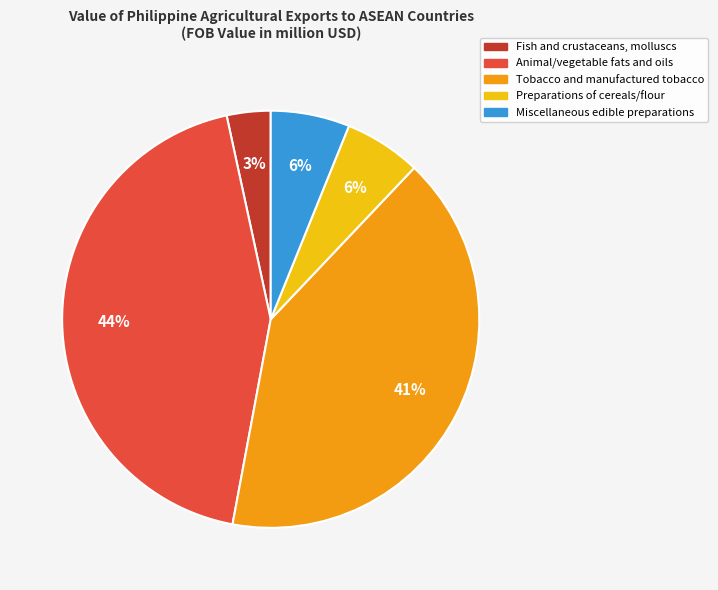

What is the largest slice in the pie chart?

Animal/vegetable fats and oils